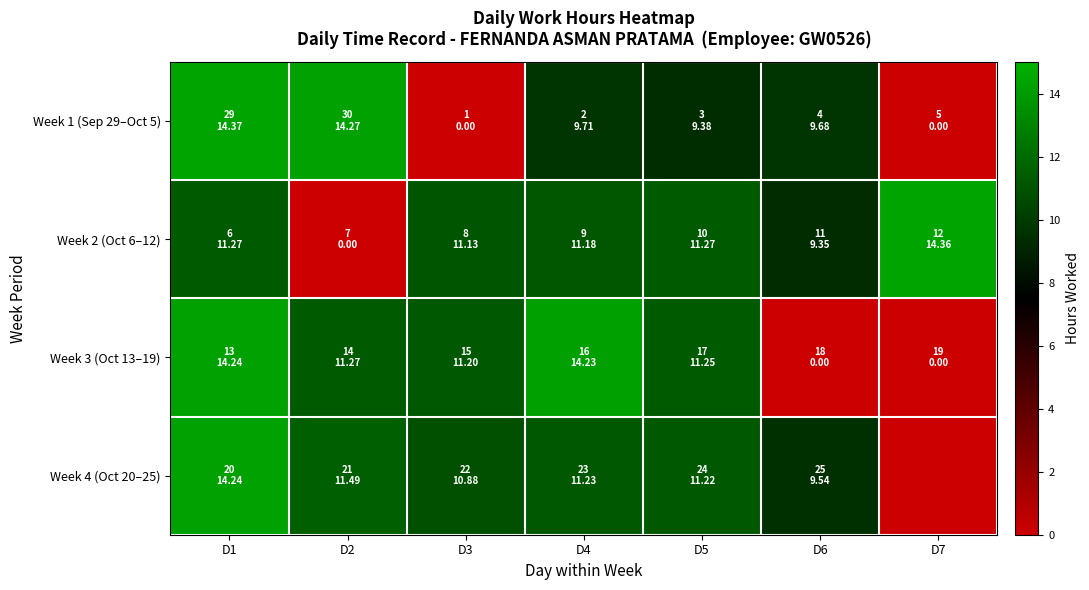

At which category is the sum across all series the highest?

D1